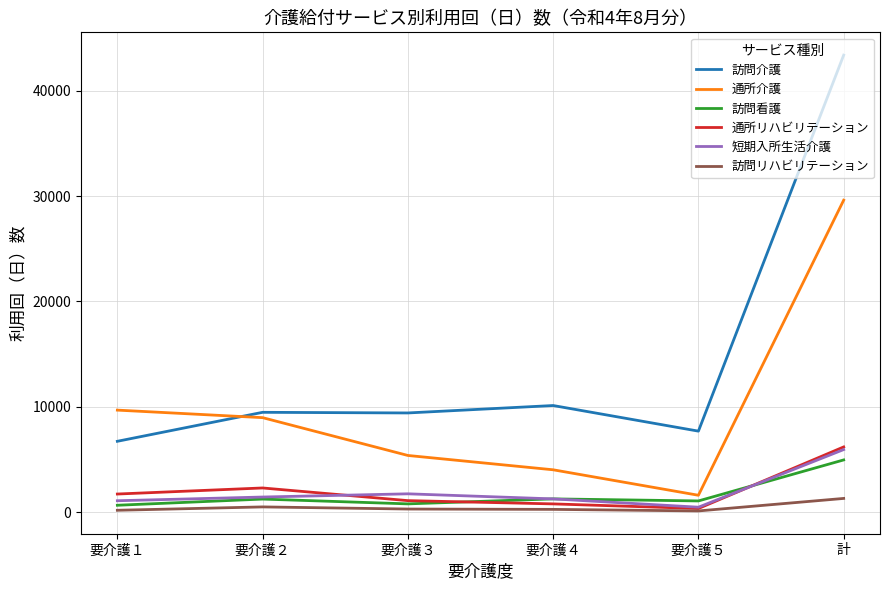

The 訪問リハビリテーション series shows 1292 at 計. True or false?

True